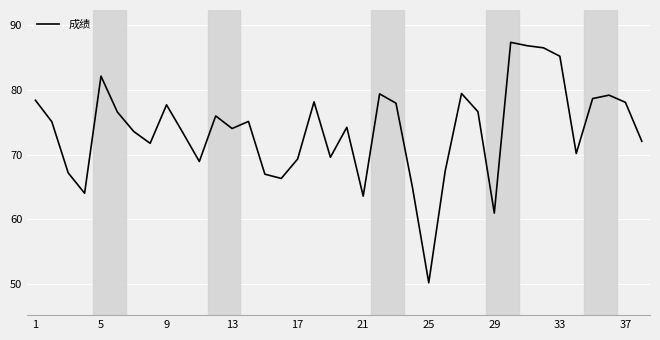

What is the minimum value shown in the chart?

50.2